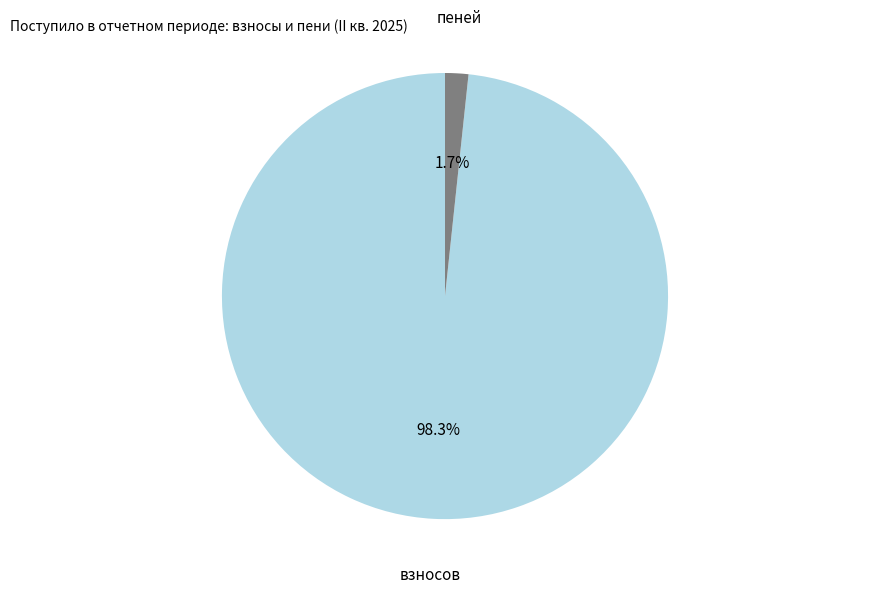

What is the largest slice in the pie chart?

взносов